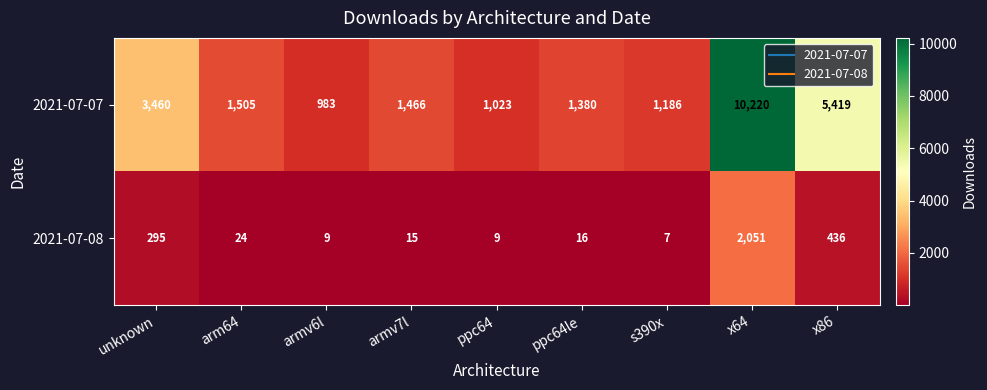

The value of 2021-07-07 at armv6l is 983. True or false?

True